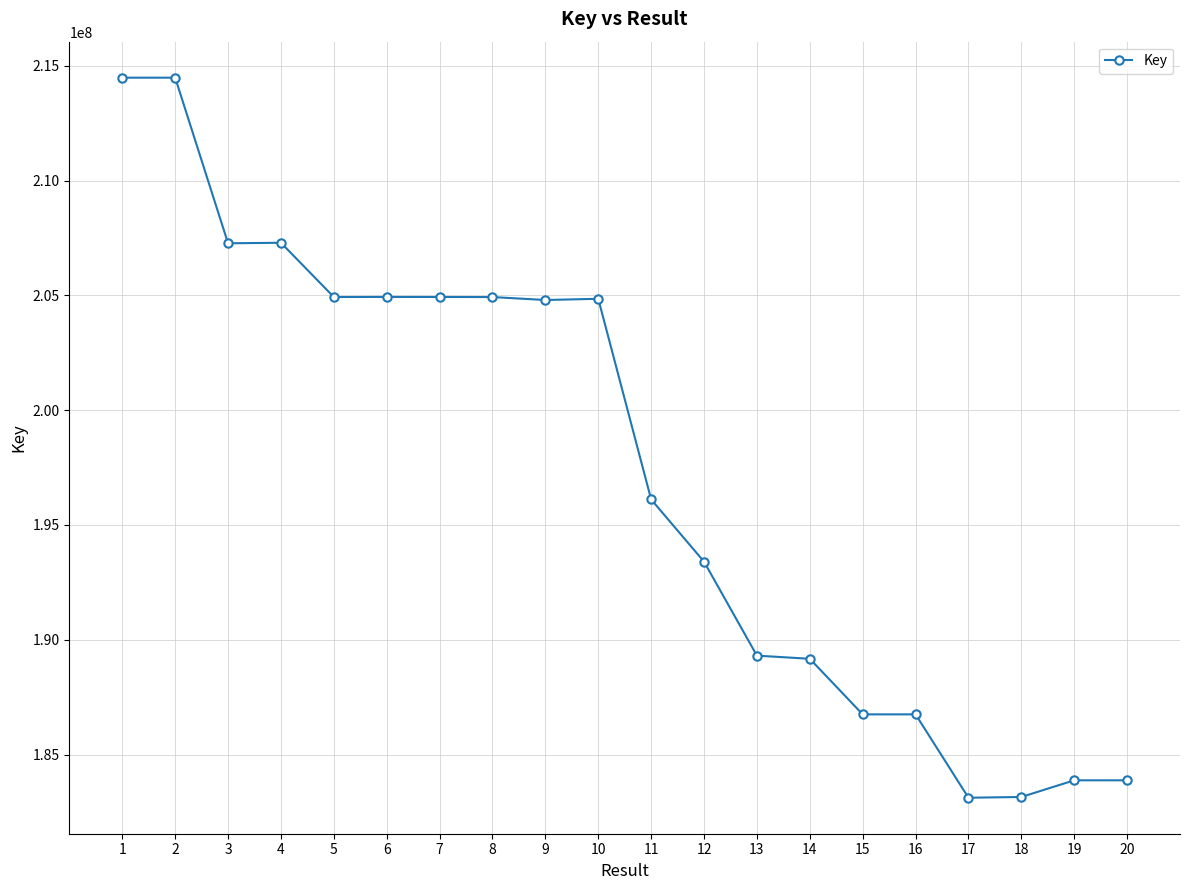

Between 17 and 10, which is larger?

10